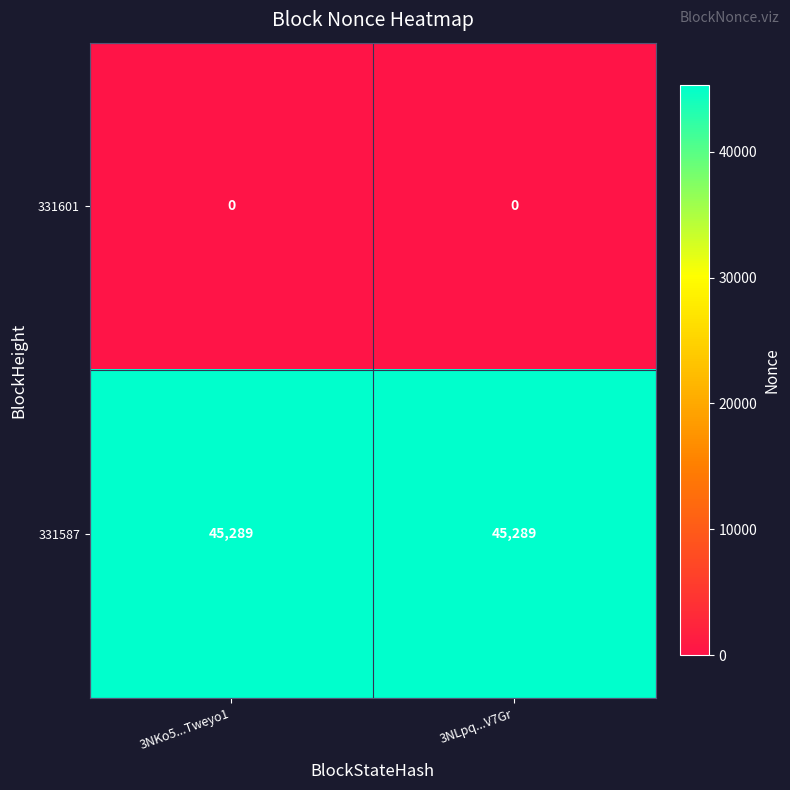

True or false: 331587 has a value of 45289 at 3NKo5...Tweyo1.

True